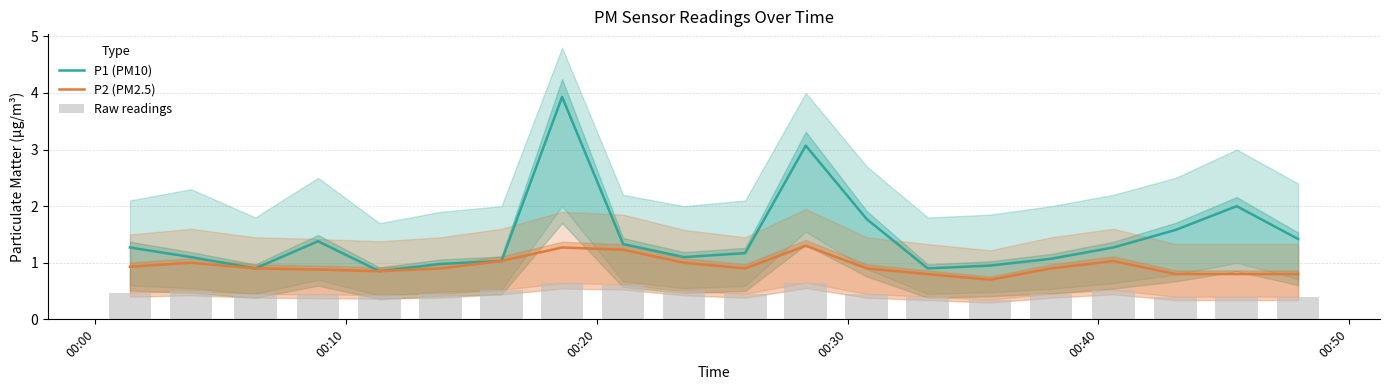

What is the smallest value displayed?

0.3